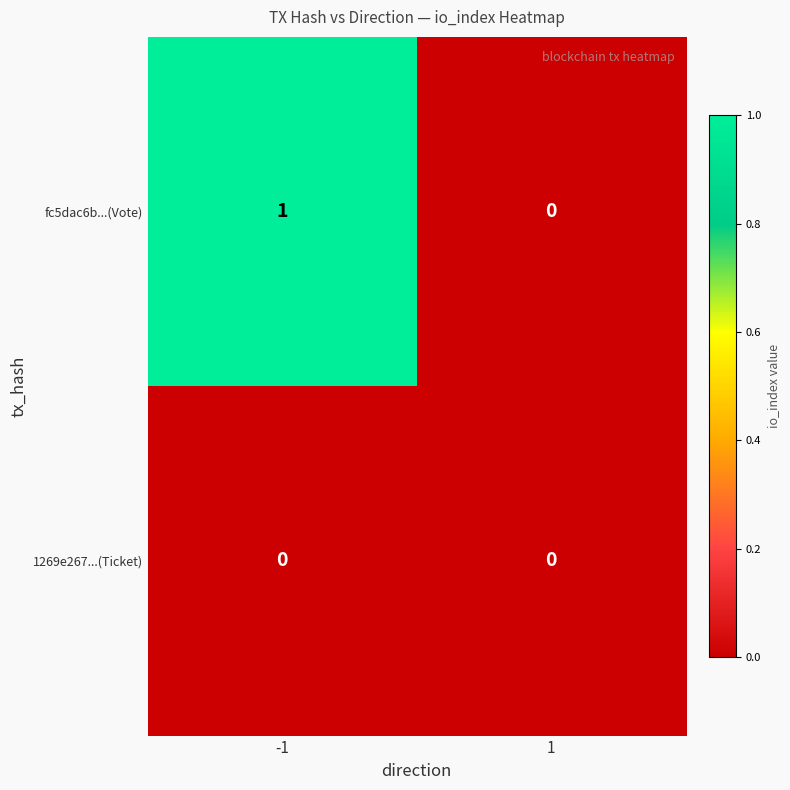

At which category is the sum across all series the highest?

-1